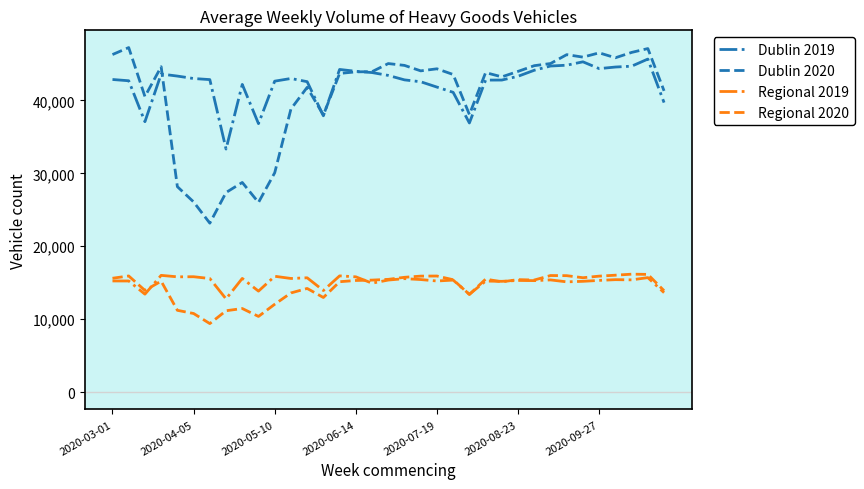

True or false: Regional 2019 and Dublin 2020 intersect in this chart.

False